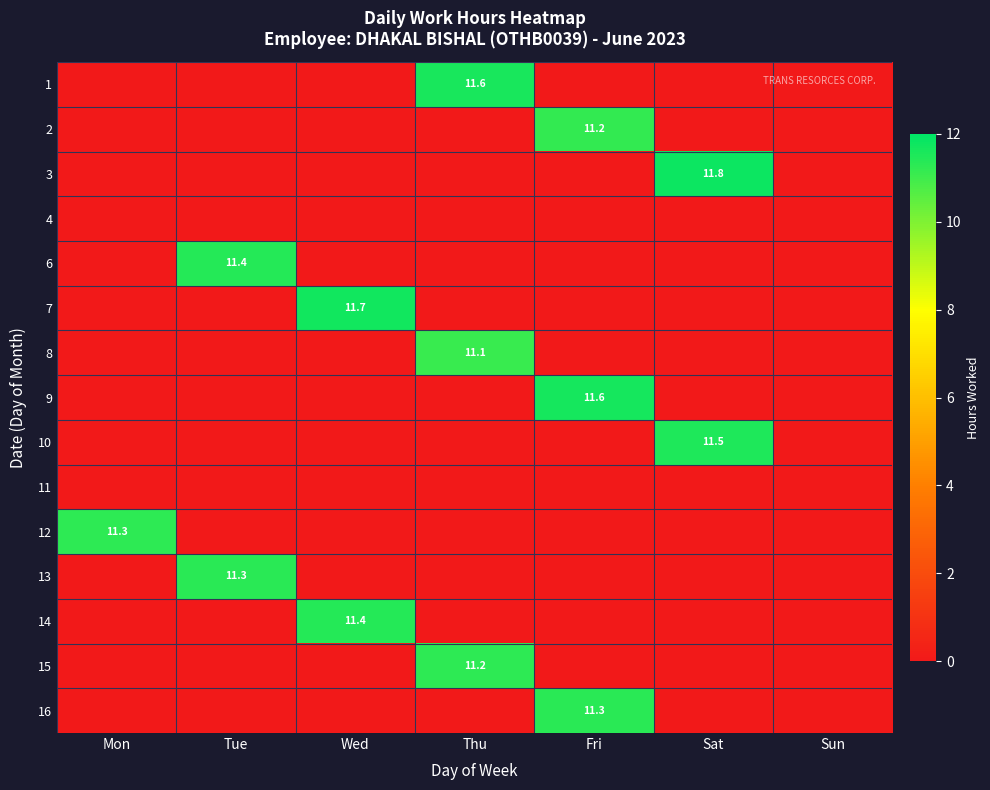

The value of 10 at Sat is 17.9. True or false?

False